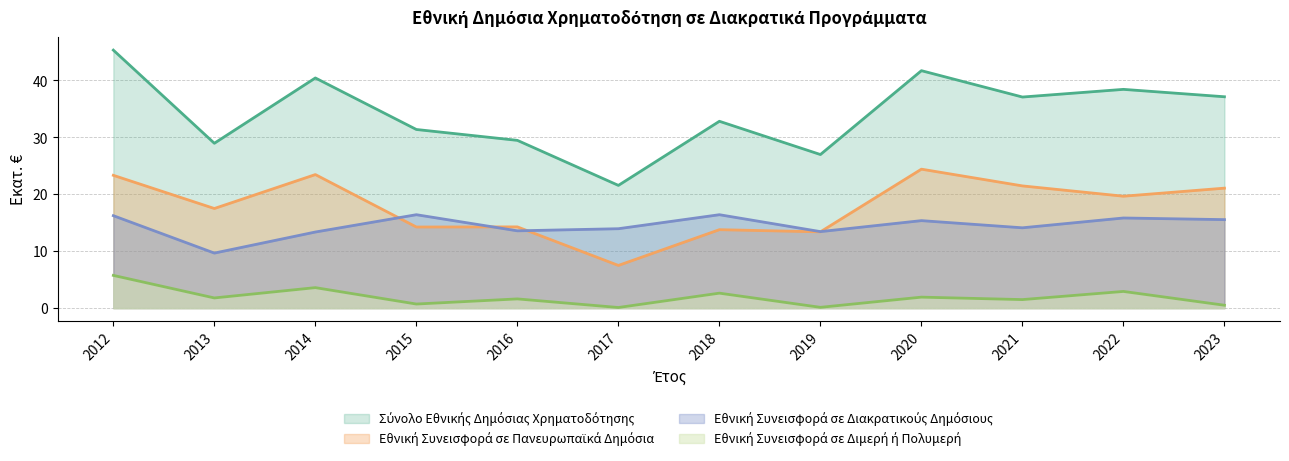

List the series in order of their peak value, lowest first.

ΕΘΝΙΚΗ ΣΥΝΕΙΣΦΟΡΑ ΣΕ ΔΙΜΕΡΗ Η ΠΟΛΥΜΕΡΗ, ΕΘΝΙΚΗ ΣΥΝΕΙΣΦΟΡΑ ΣΕ ΔΙΑΚΡΑΤΙΚΟΥΣ ΔΗΜΟΣΙΟΥΣ, ΕΘΝΙΚΗ ΣΥΝΕΙΣΦΟΡΑ ΣΕ ΠΑΝΕΥΡΩΠΑΪΚΑ ΔΗΜΟΣΙΑ, ΣΥΝΟΛΟ ΕΘΝΙΚΗΣ ΔΗΜΟΣΙΑΣ ΧΡΗΜΑΤΟΔΟΤΗΣΗΣ